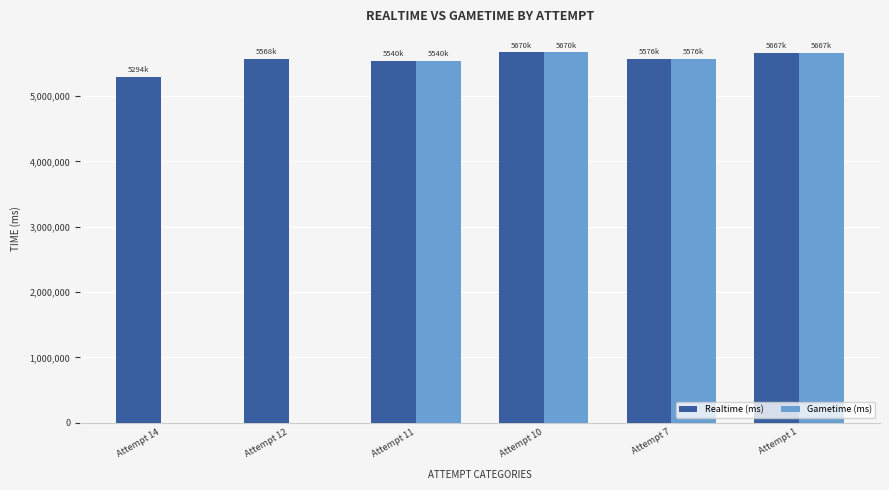

What is the total value across all series at Attempt 11?

11081624